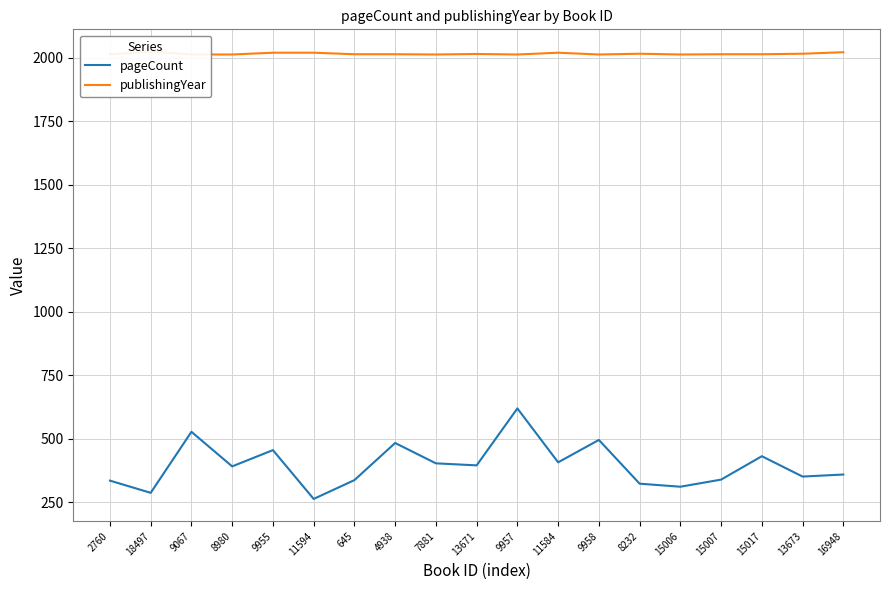

What is the total value across all series at 9958?

2508